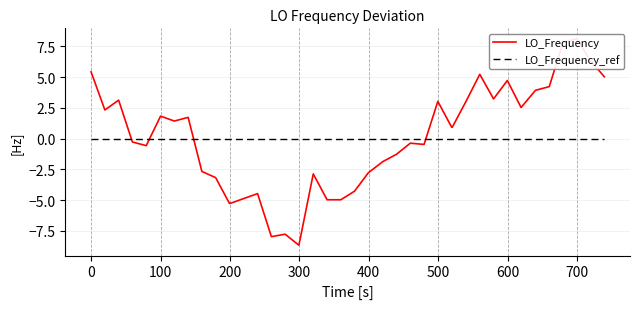

How many data points in LO_Frequency are above 0?

20